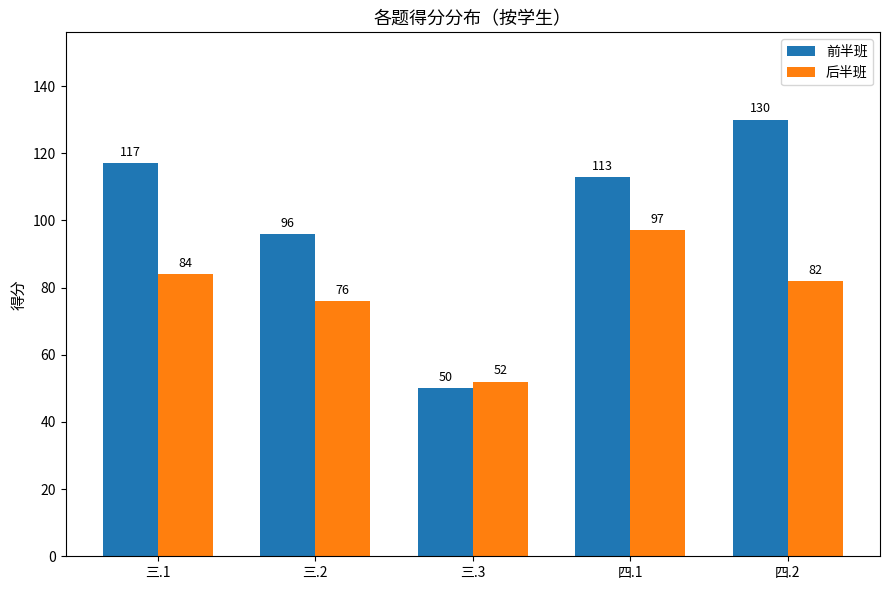

Is it true that 后半班 equals 76 at 三.2?

True